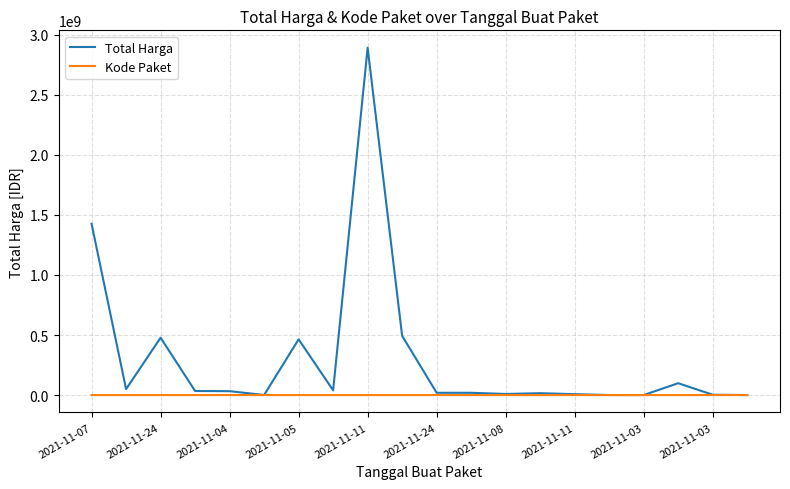

List the series in order of their overall mean, lowest first.

Kode Paket, Total Harga